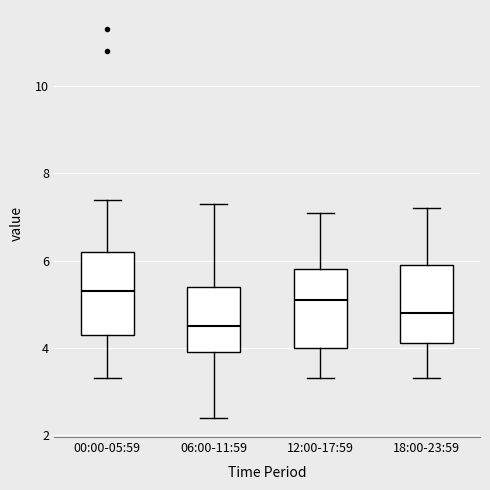

Reading left to right, transcribe this box plot: for each box, give where its median line is, the range the box spans, and where its two whiskers end, as read against the y-axis. The values are not printed on the chart, so give them approximately, as read against the axis.

00:00-05:59: median 5.4, box 4.4 to 6.2, whiskers 3.4 to 7.4
06:00-11:59: median 4.6, box 4.0 to 5.4, whiskers 2.4 to 7.4
12:00-17:59: median 5.2, box 4.0 to 5.8, whiskers 3.4 to 7.2
18:00-23:59: median 4.8, box 4.2 to 6.0, whiskers 3.4 to 7.2